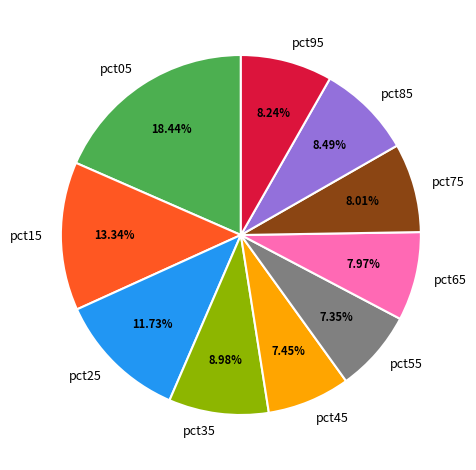

How many segments does this pie chart have?

10